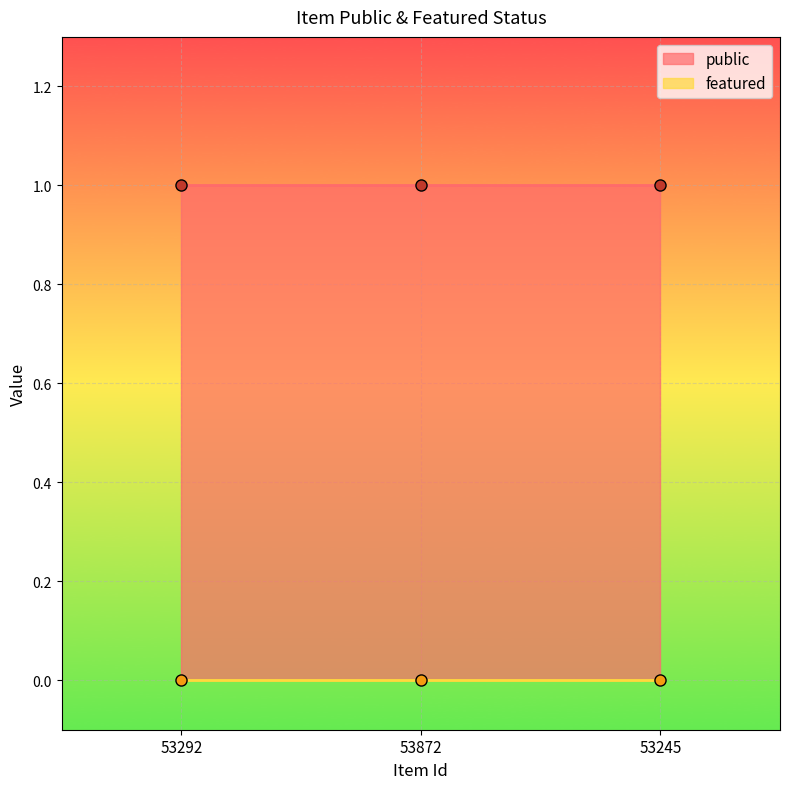

What position from the left is 53292?

1